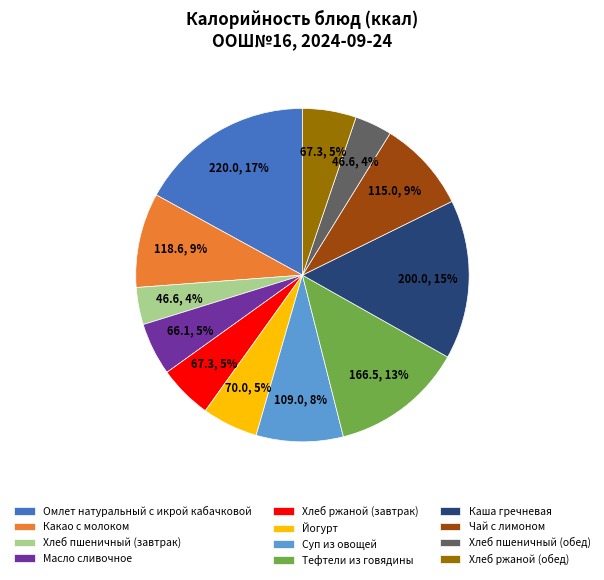

Is it true that Хлеб ржаной (завтрак) is 5% of the pie?

True